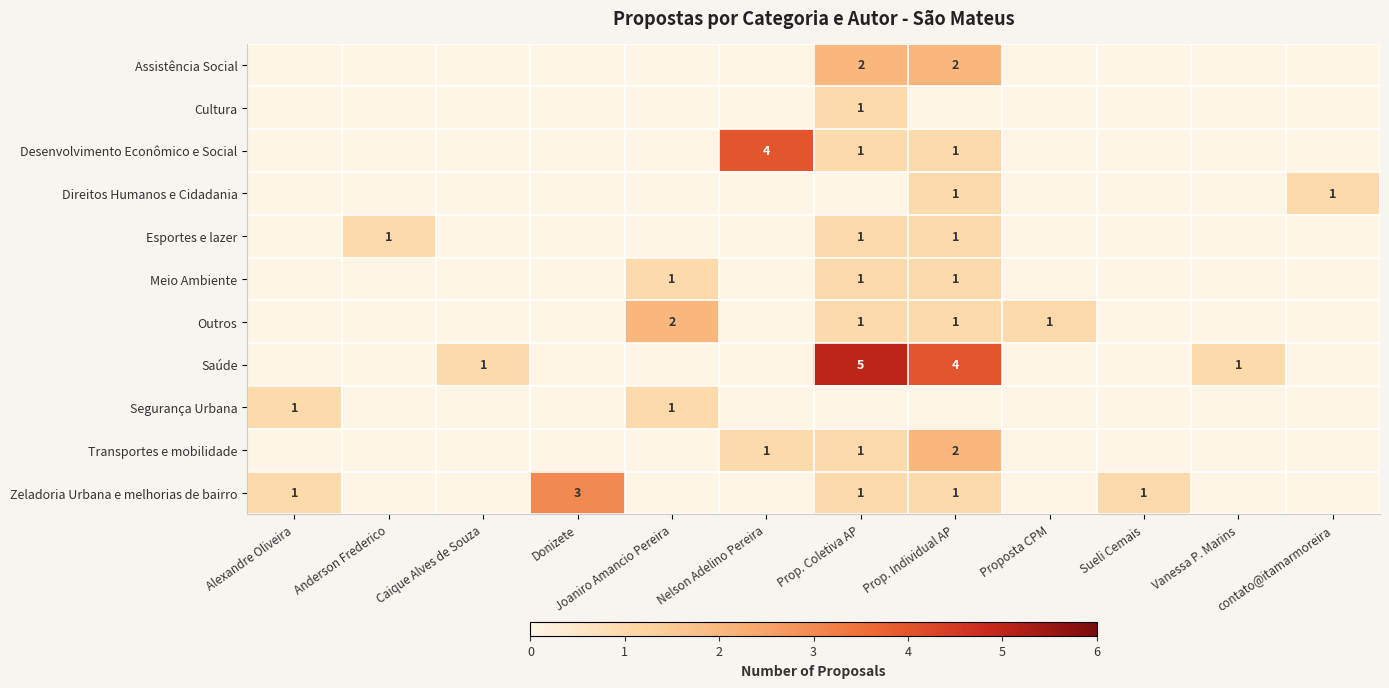

Which has a higher value, Nelson Adelino Pereira or Anderson Frederico?

Nelson Adelino Pereira